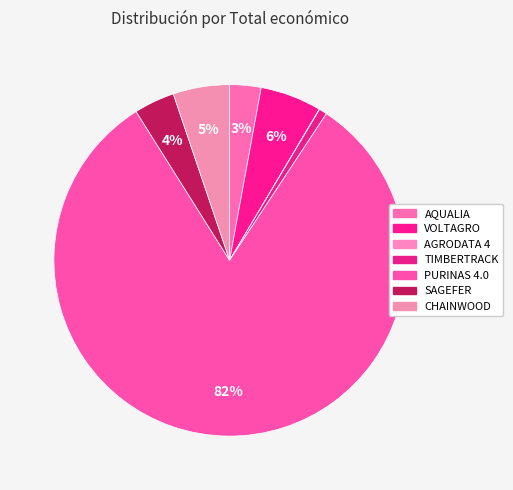

To the nearest percent, what portion does CHAINWOOD represent?

5%